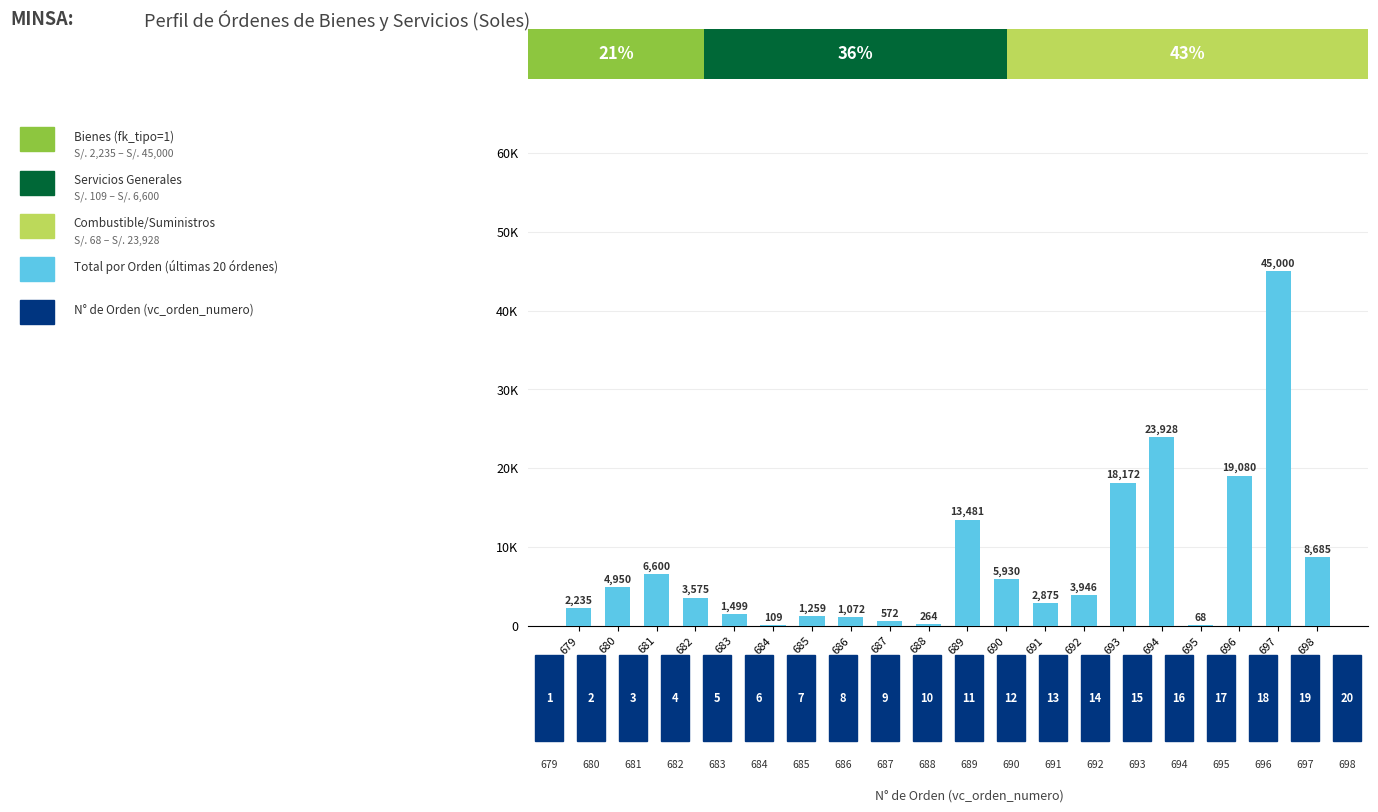

What is the sum of all values?

163305.6